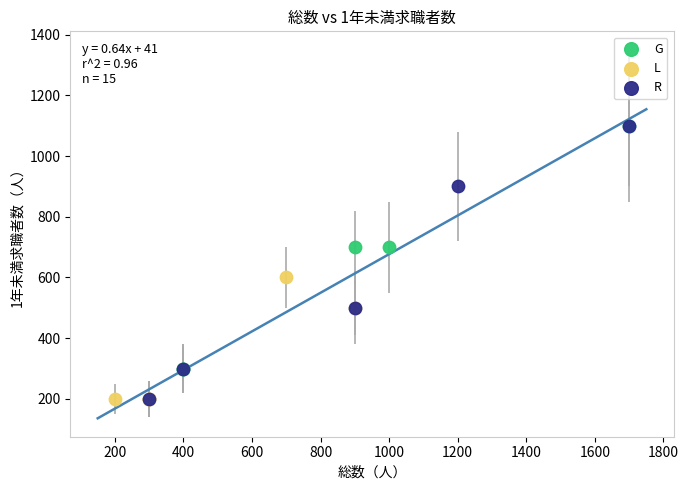

Which series has the largest Y range (max minus min)?

R